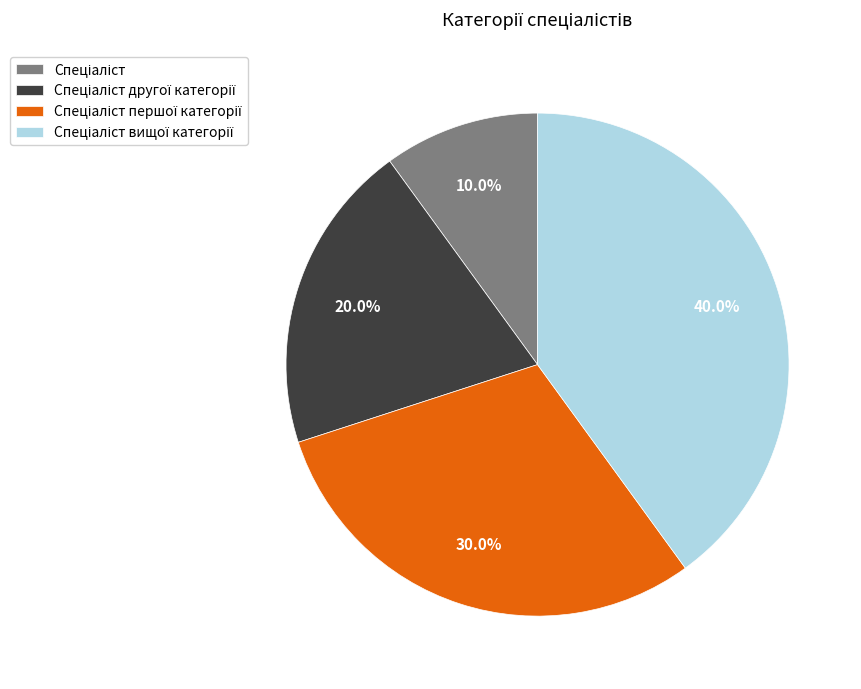

Is there a majority slice in this chart?

No